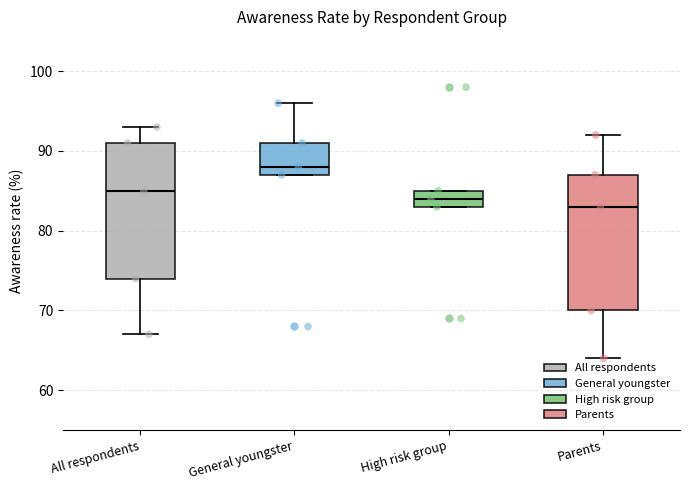

Where is the lower edge of the box for High risk group on the y-axis? The values are not printed on the chart, so give them approximately, as read against the axis.

83